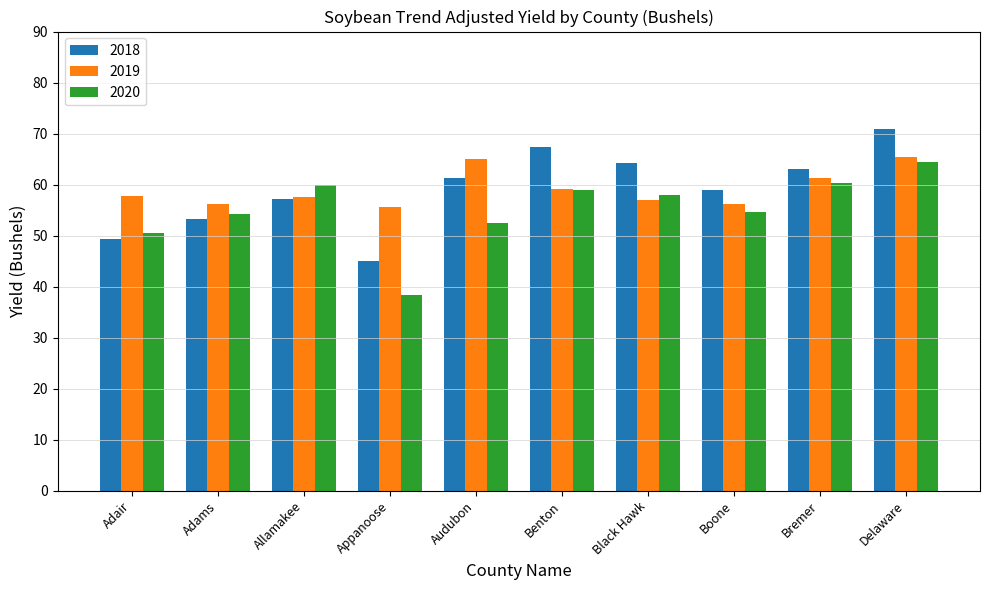

What is the difference between the maximum and second lowest values in the 2020 series?

14.0